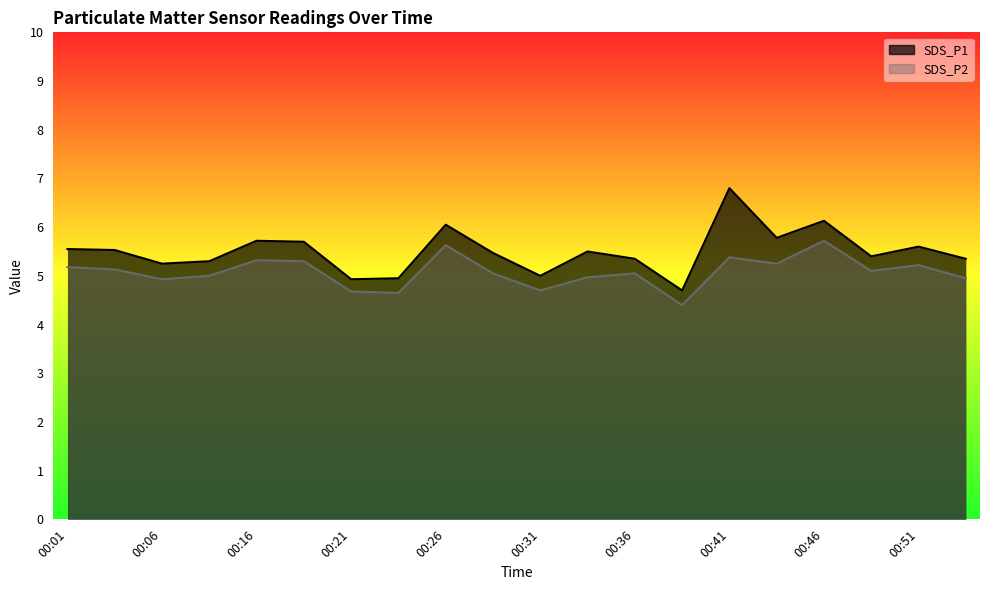

True or false: SDS_P1 has a value of 1.5 at 00:26.

False